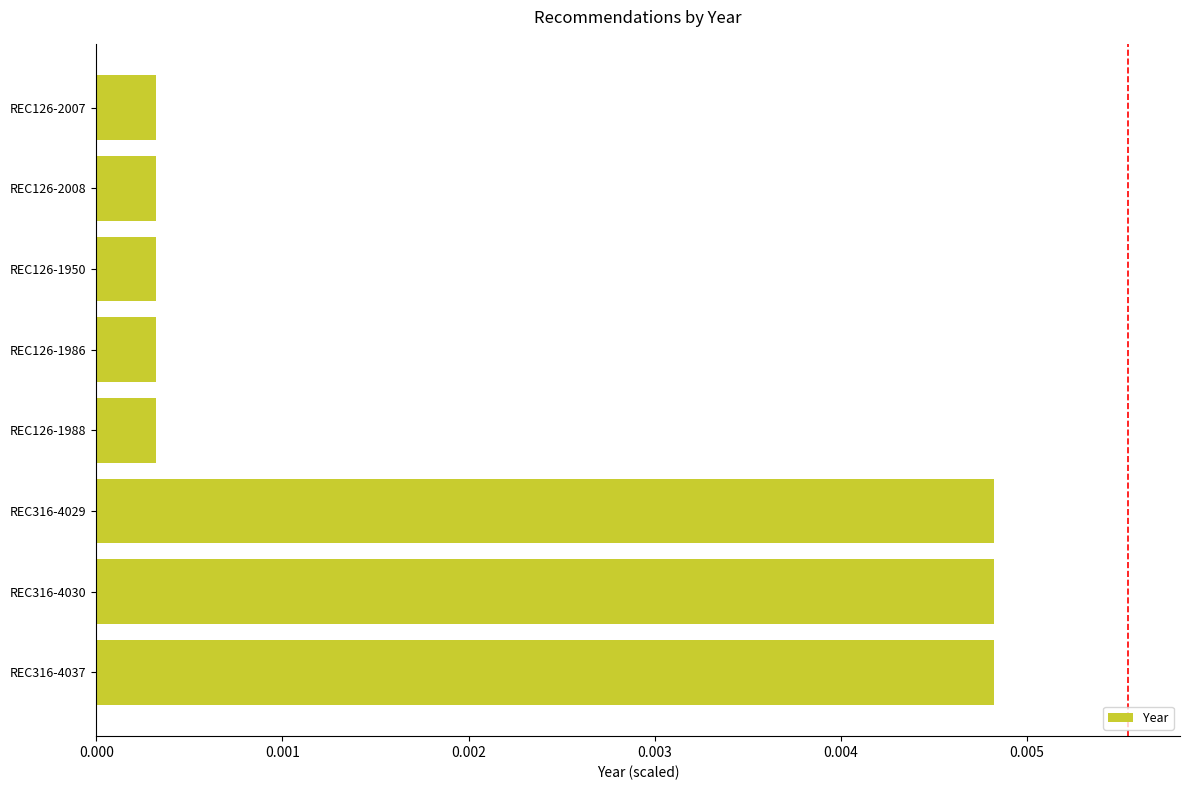

Which has a higher value, REC126-1986 or REC316-4030?

REC316-4030